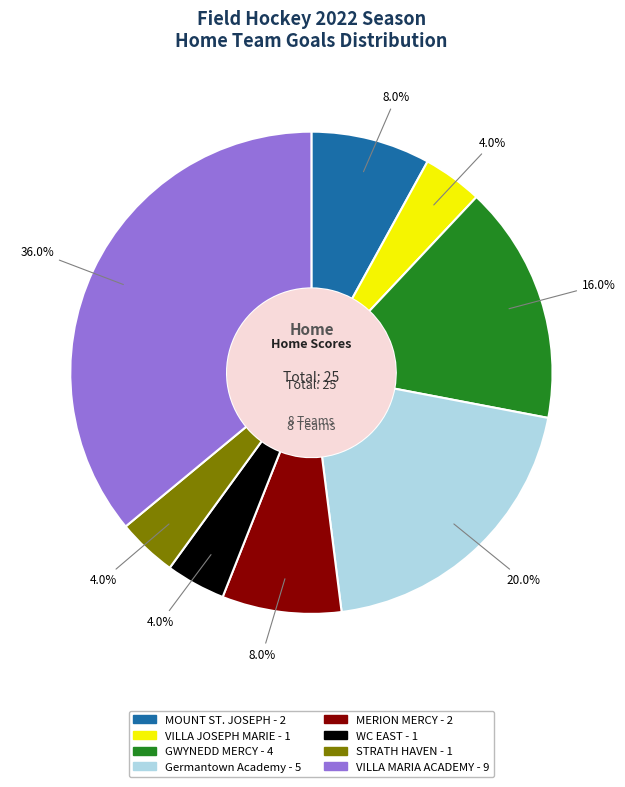

Do WC EAST and VILLA MARIA ACADEMY together represent more than half of the pie?

No